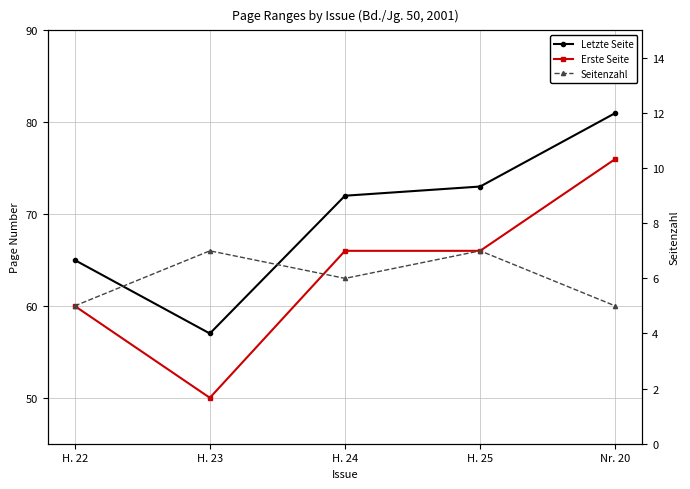

True or false: Erste Seite and Seitenzahl intersect in this chart.

False